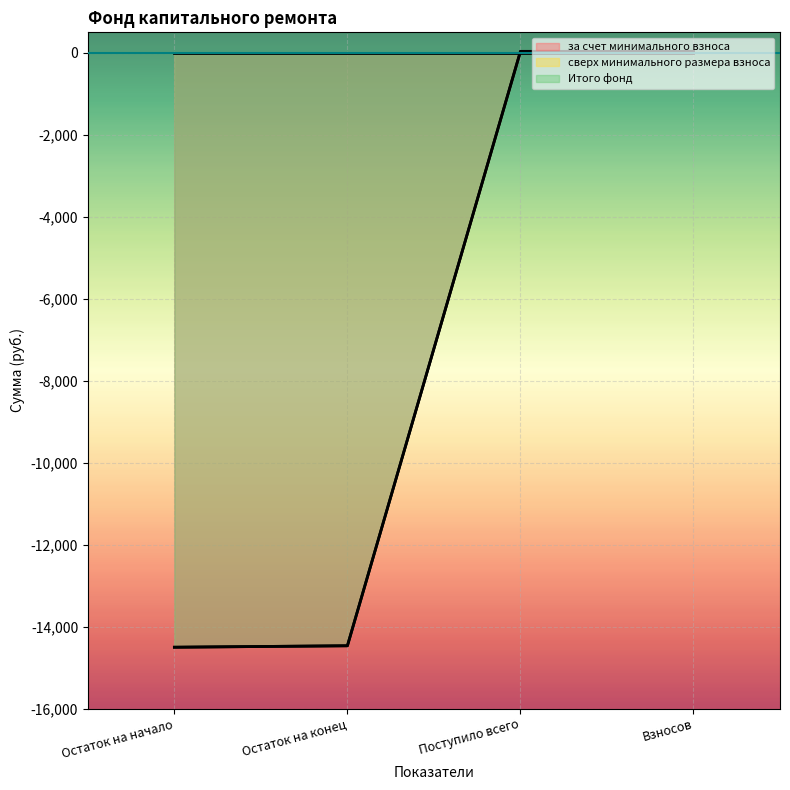

Reading left to right, what are all the values shown in this chart?

за счет минимального взноса: Остаток на начало=-14504.2	Остаток на конец=-14468.6	Поступило всего=35.6	Взносов=35.4
Итого фонд: Остаток на начало=-14504.2	Остаток на конец=-14468.6	Поступило всего=35.6	Взносов=35.4